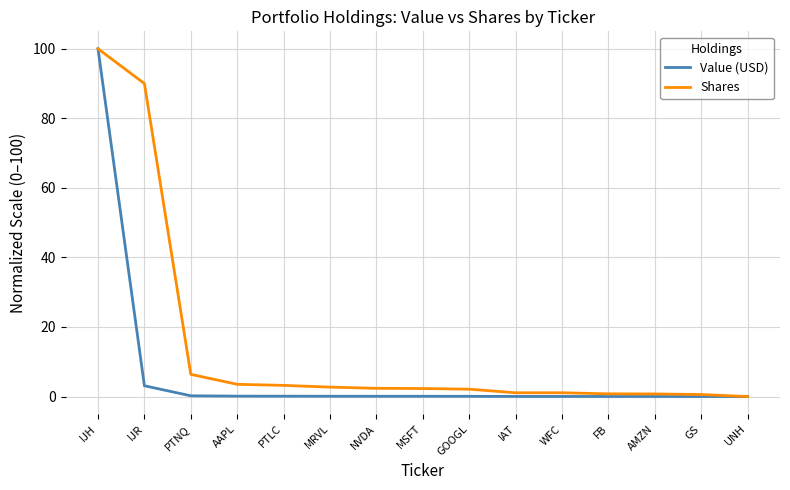

Which series has the largest total across all categories?

Shares